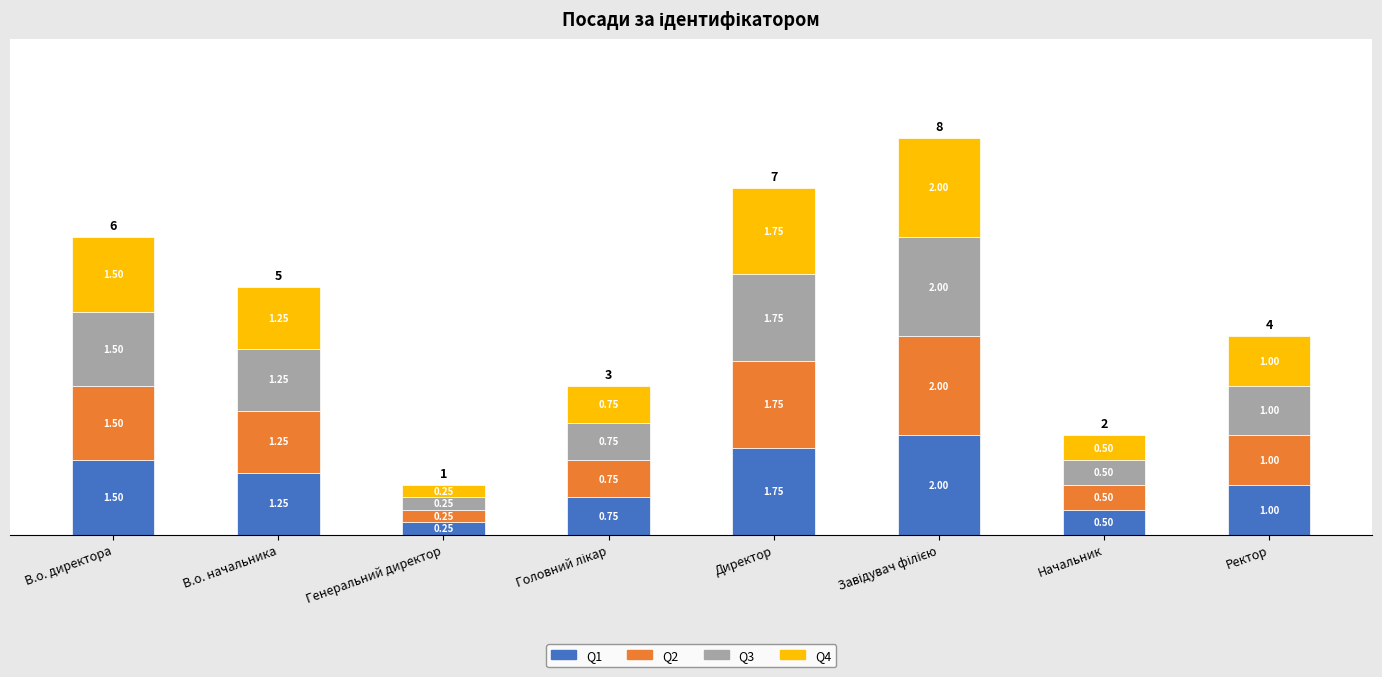

What is the sum of all Q1 values?

9.0